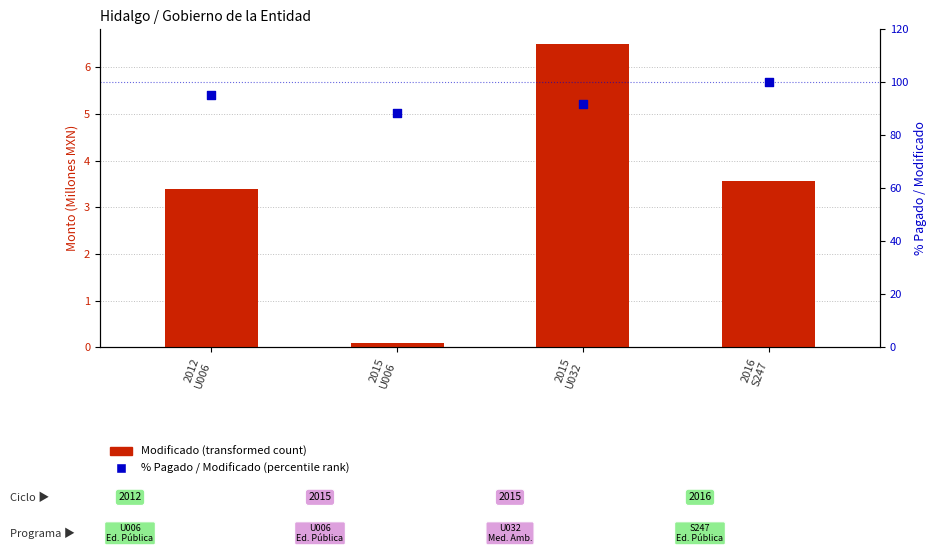

Which series has the largest total across all categories?

% Pagado / Modificado